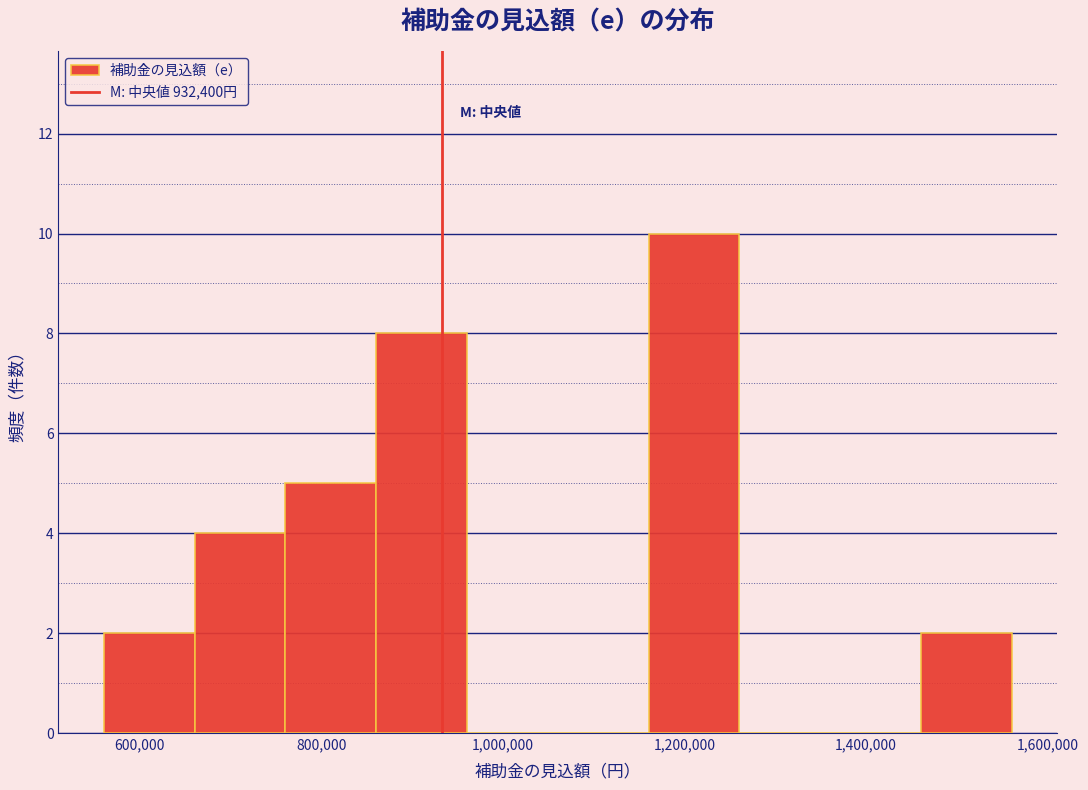

Reading left to right, list every bar in this chart as the range it spans on the x-axis followed by its height. Neither the bar edges nor the heights are printed on the chart, so give them approximately, as read against the axes.

560000 to 660000: 2
660000 to 760000: 4
760000 to 860000: 5
860000 to 960000: 8
960000 to 1060000: 0
1060000 to 1160000: 0
1160000 to 1260000: 10
1260000 to 1360000: 0
1360000 to 1460000: 0
1460000 to 1560000: 2